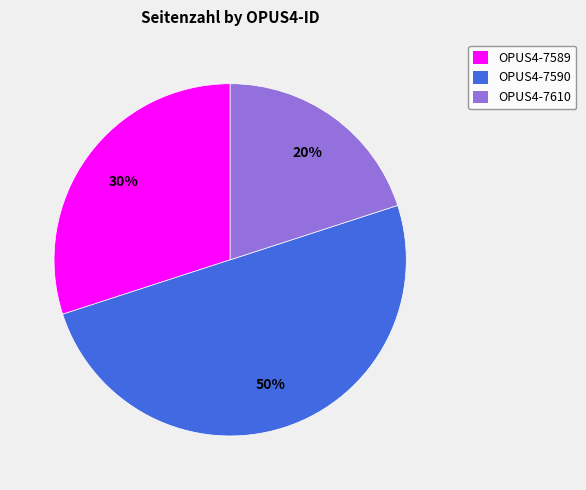

Combined, do OPUS4-7610 and OPUS4-7590 account for over 50%?

Yes